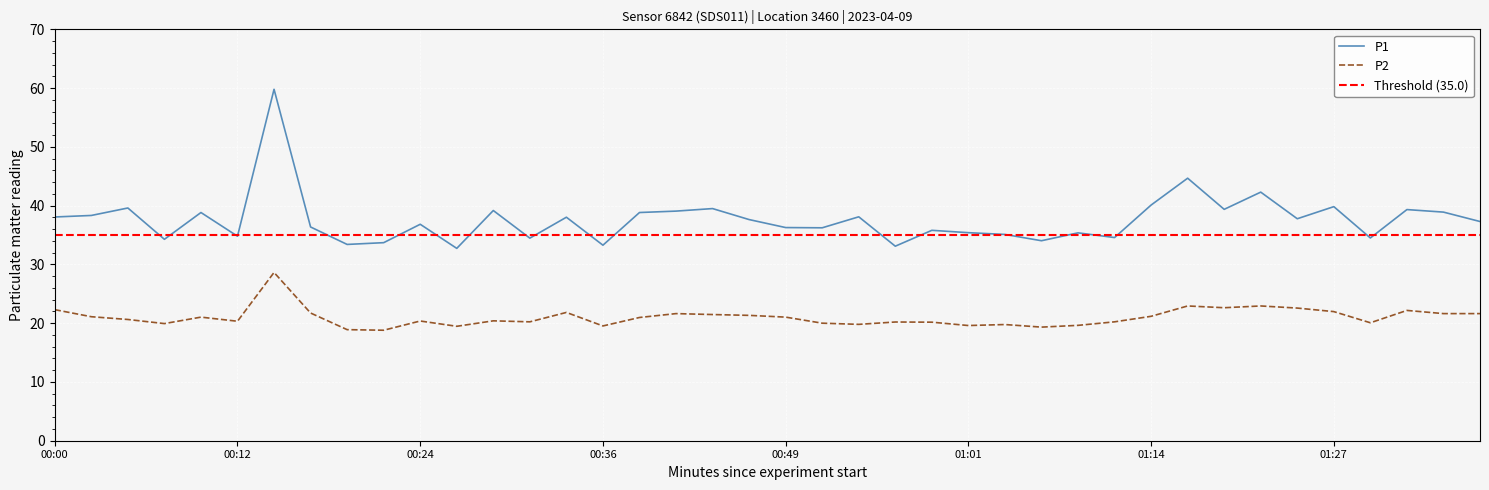

How many values in the P1 series exceed 37?

21